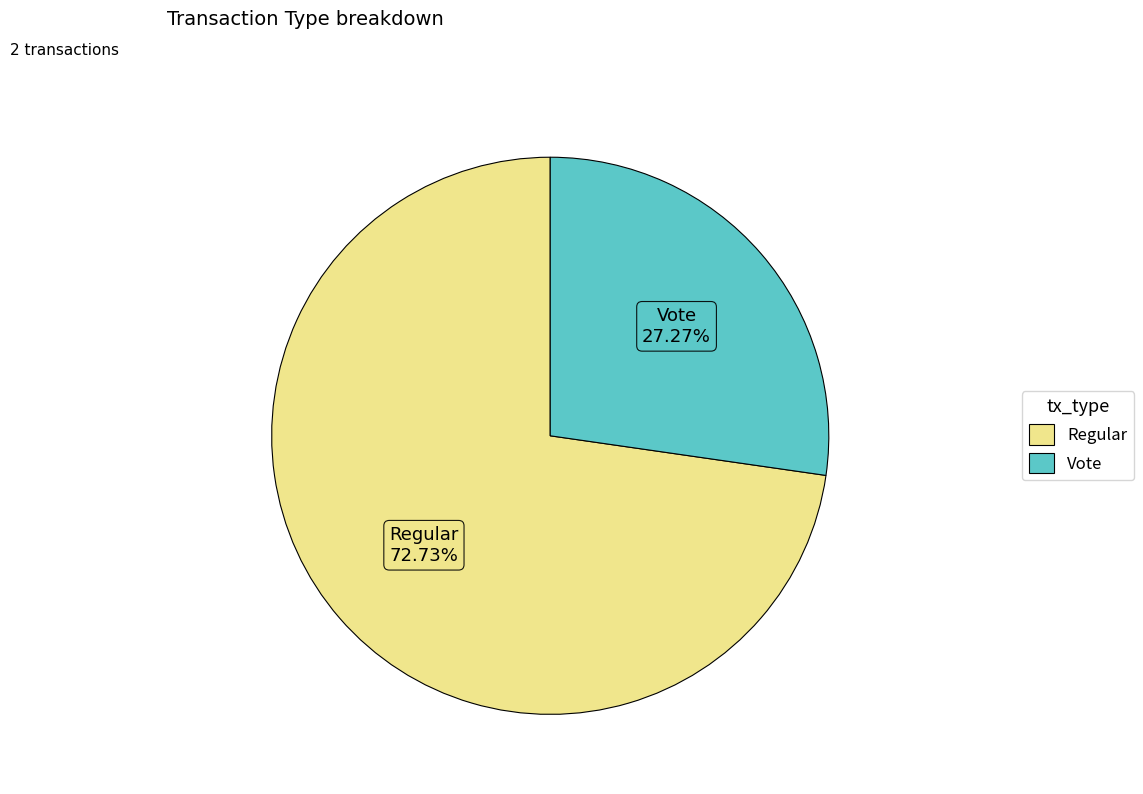

Does any single category account for the majority?

Yes